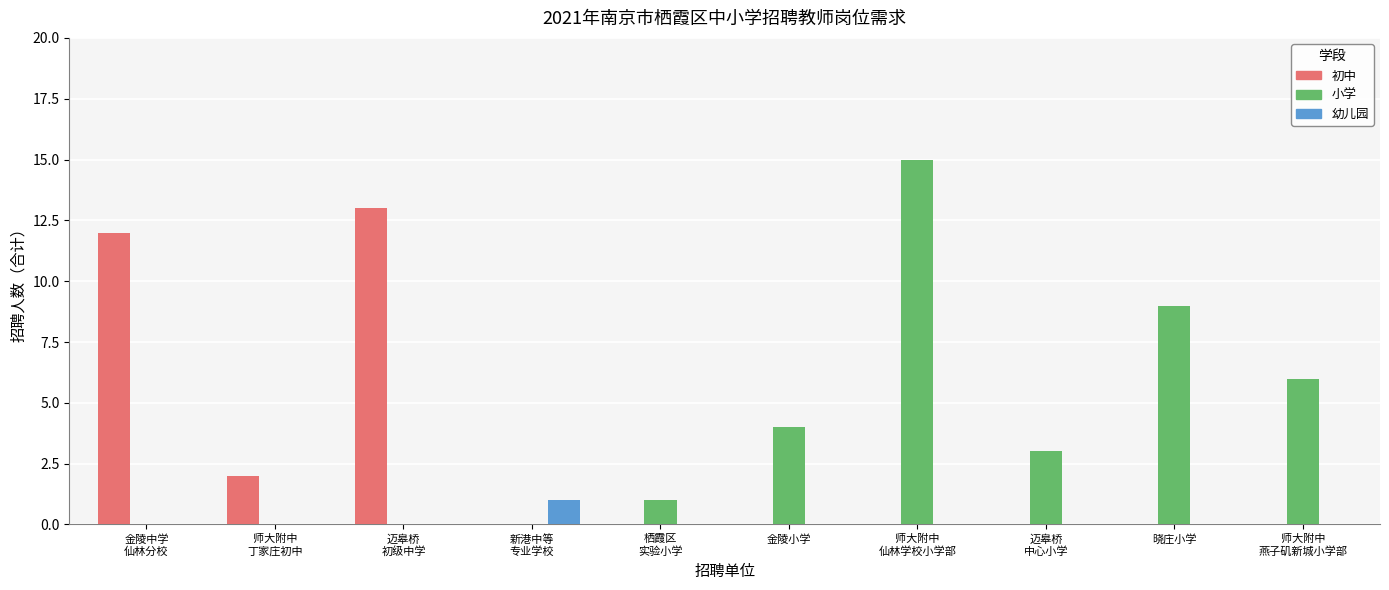

Are the bars horizontal?

No